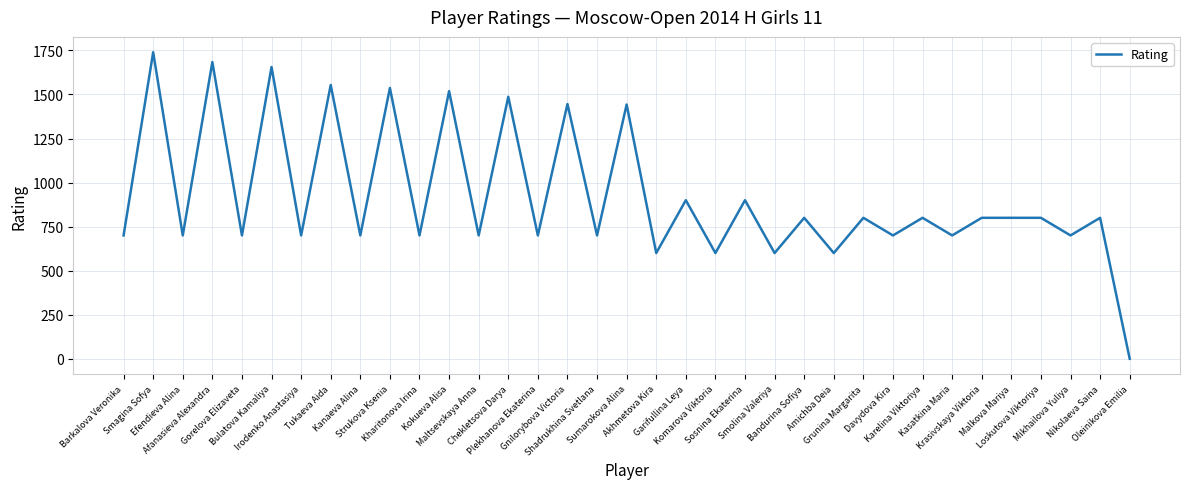

Does the chart display data point markers on the line(s)?

No